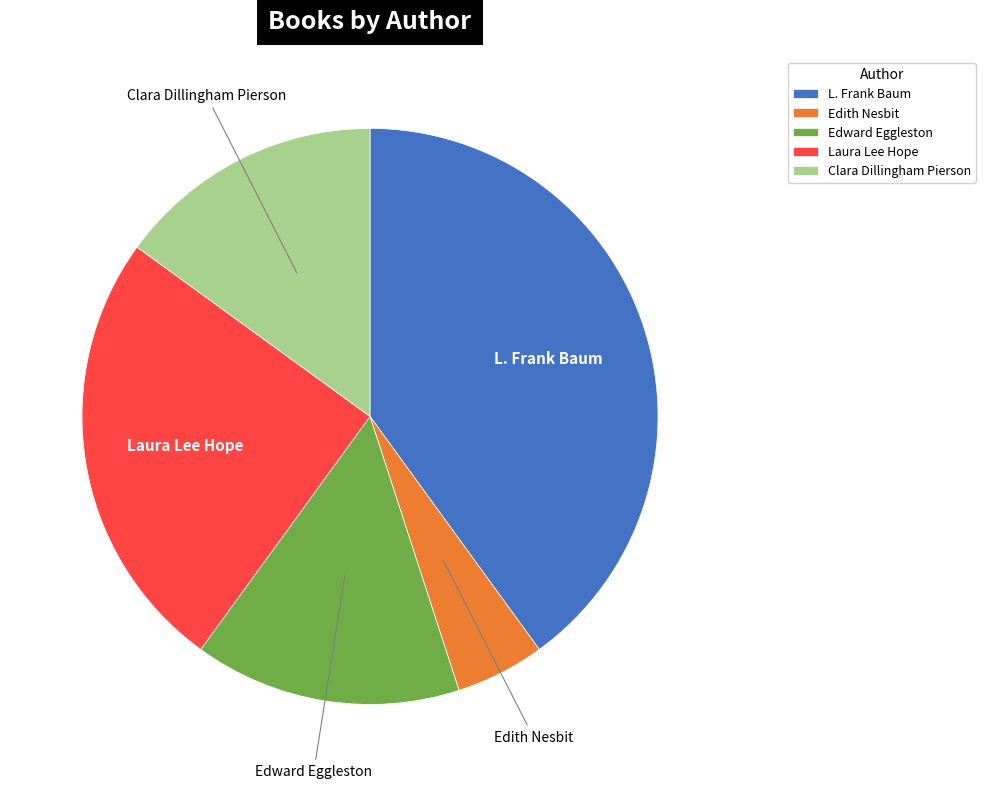

Does Laura Lee Hope account for over 50% of the chart?

No